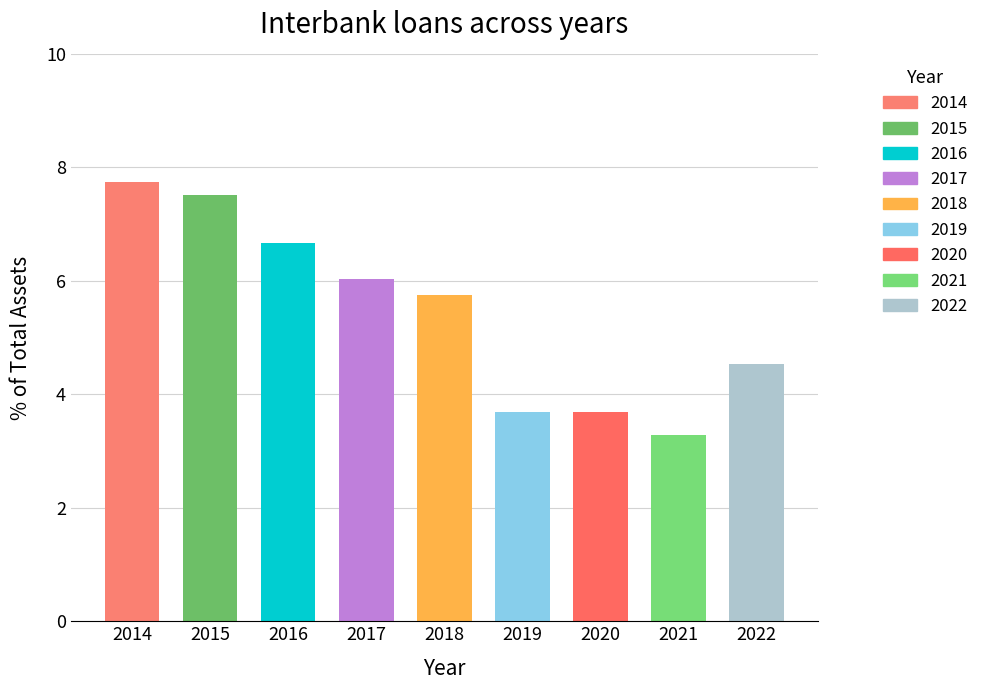

True or false: the data shows 9.3 at 2018.

False